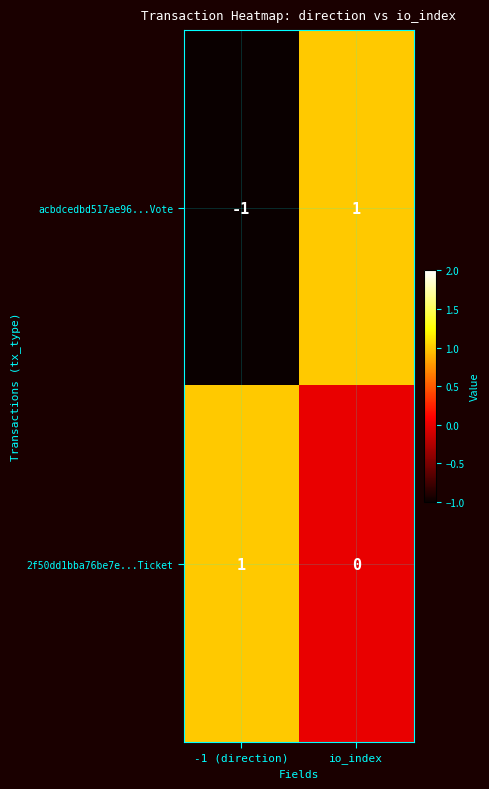

List the series in order of their overall mean, lowest first.

acbdcedbd517ae96...Vote, 2f50dd1bba76be7e...Ticket